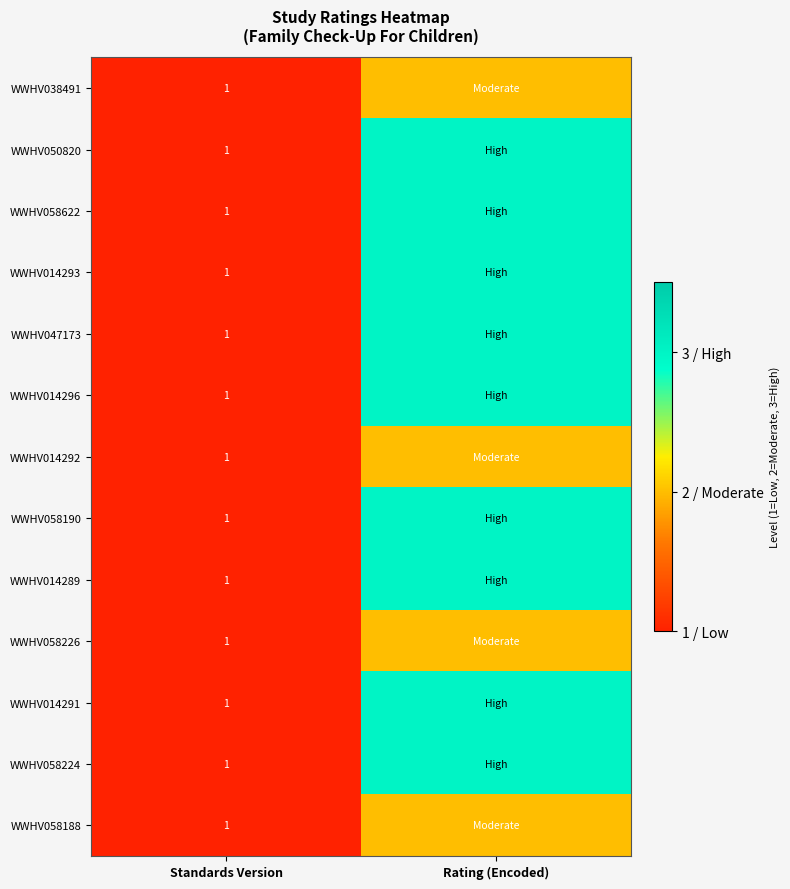

What is the total value across all series at Standards Version?

13